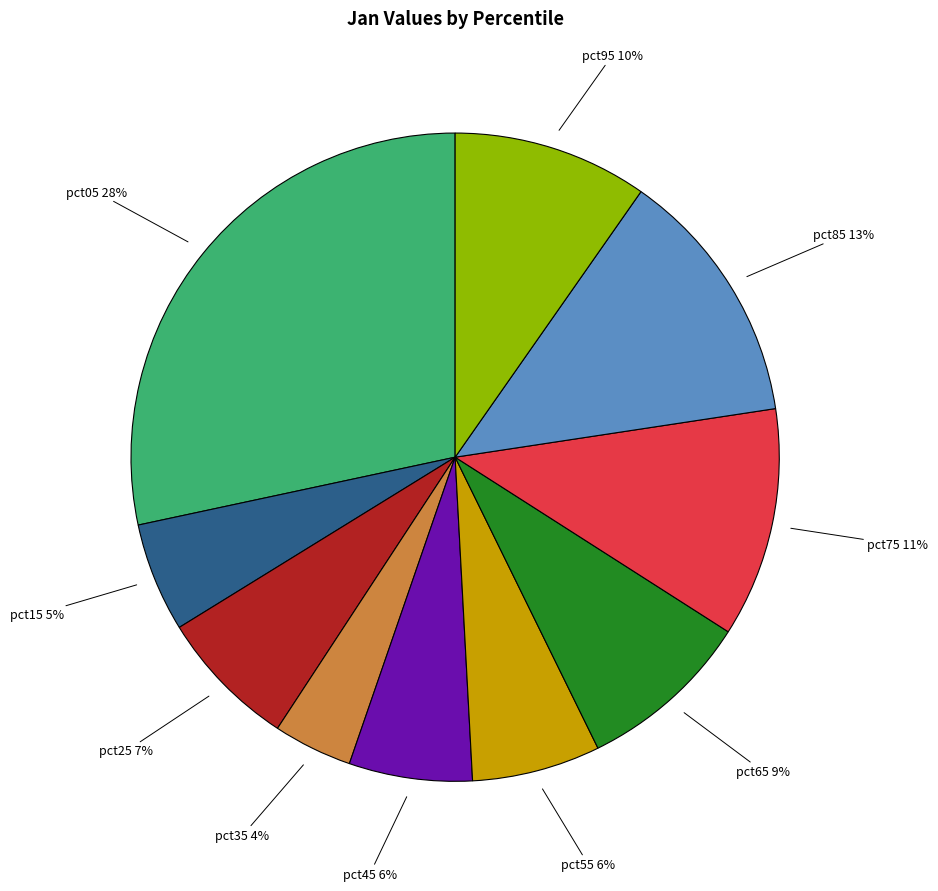

Is there a majority slice in this chart?

No